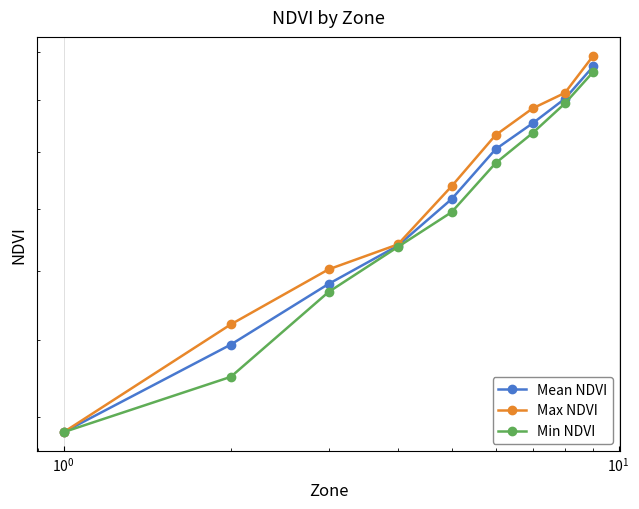

True or false: Mean NDVI has a value of 0.2 at $\mathdefault{10^{1}}$.

True